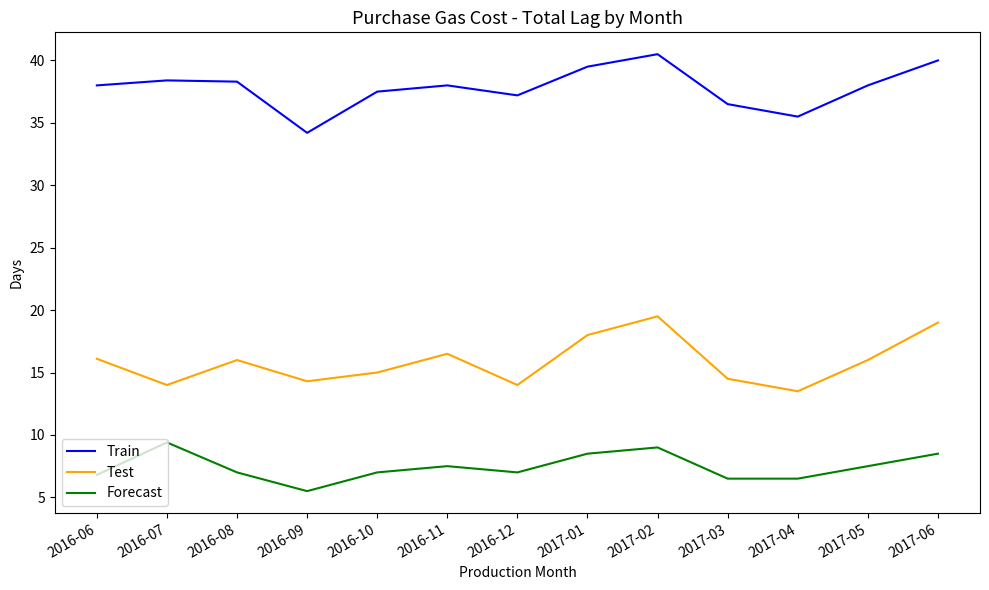

What is the spread (max minus min) of values at 2016-11?

30.5